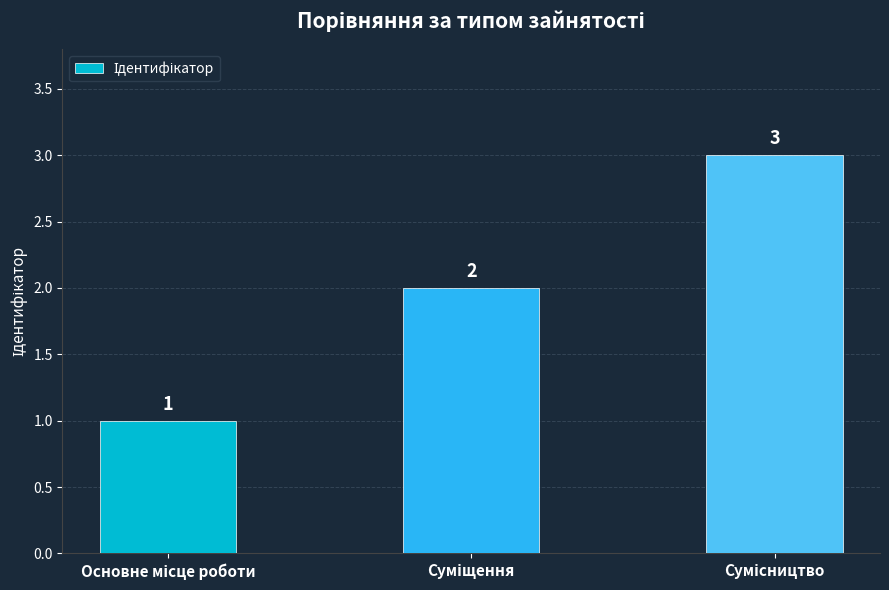

What is the sum of all values?

6